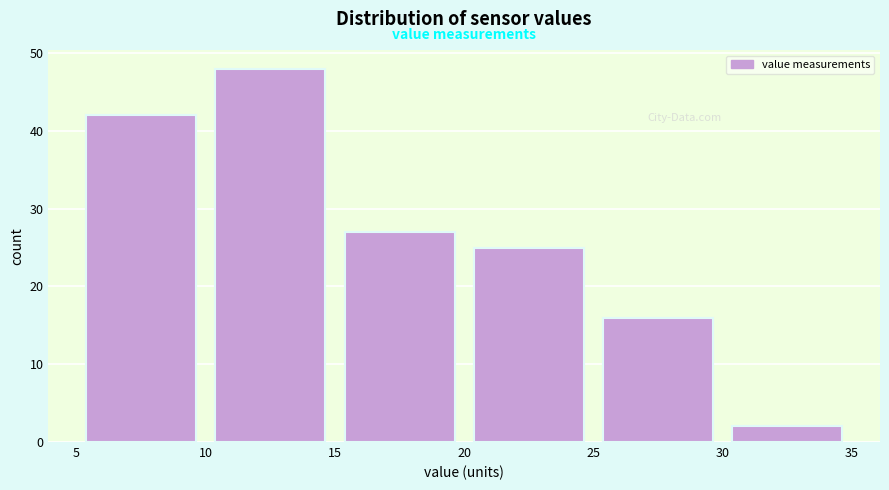

Over which range of the x-axis is the bar tallest?

10 to 15